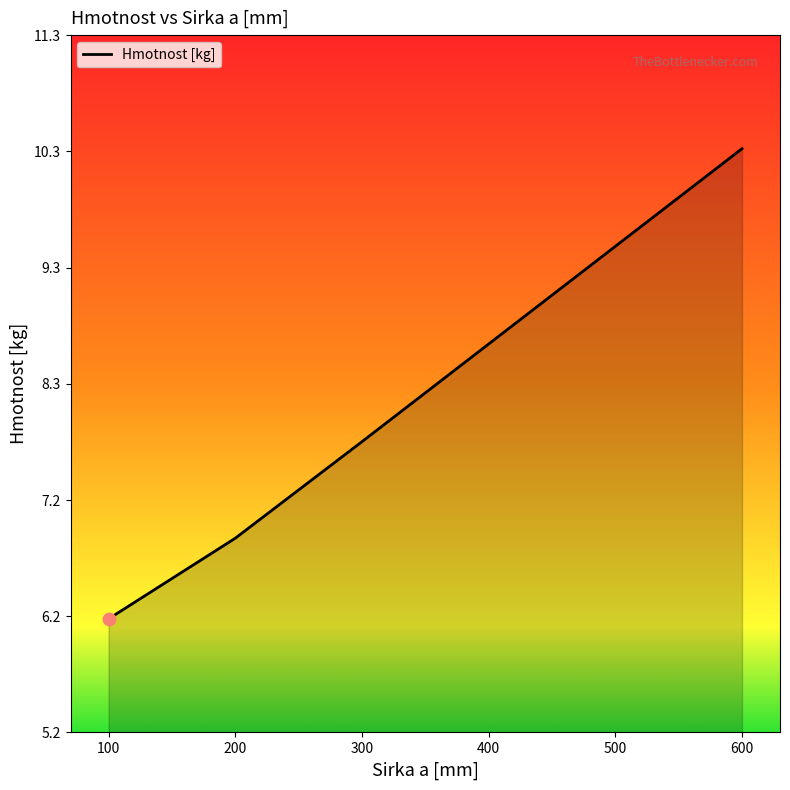

What is the change in value from 300 to 600?

+2.6